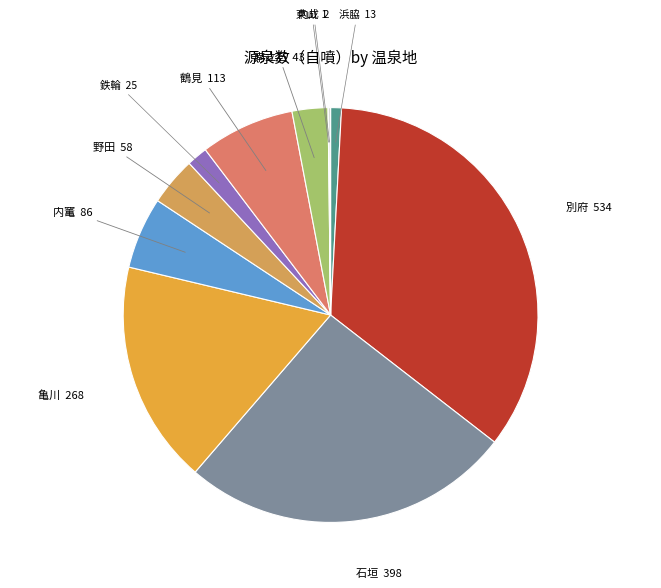

Between 鶴見 and 南立石, which is larger?

鶴見